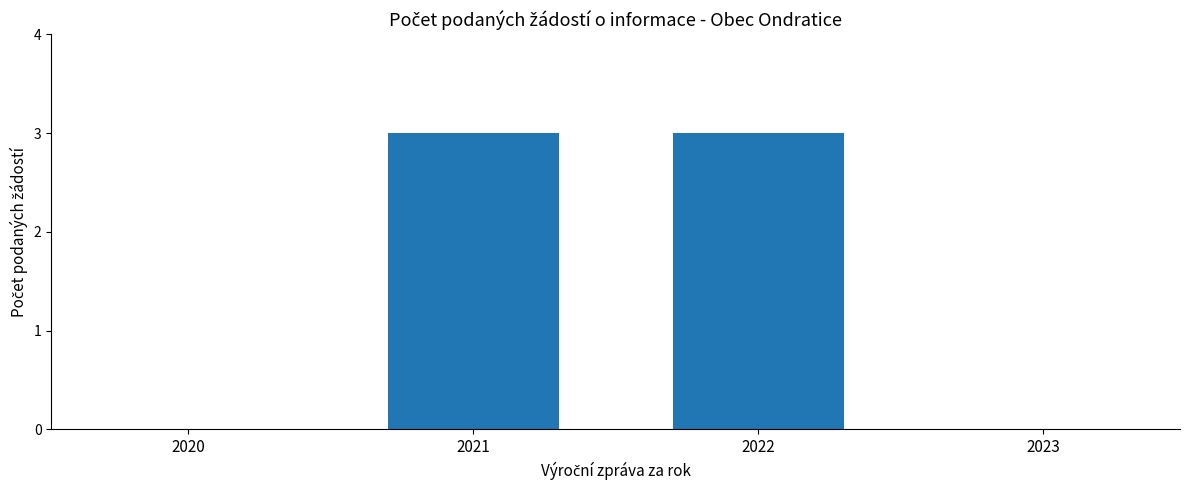

The value at 2023 is 0. True or false?

True